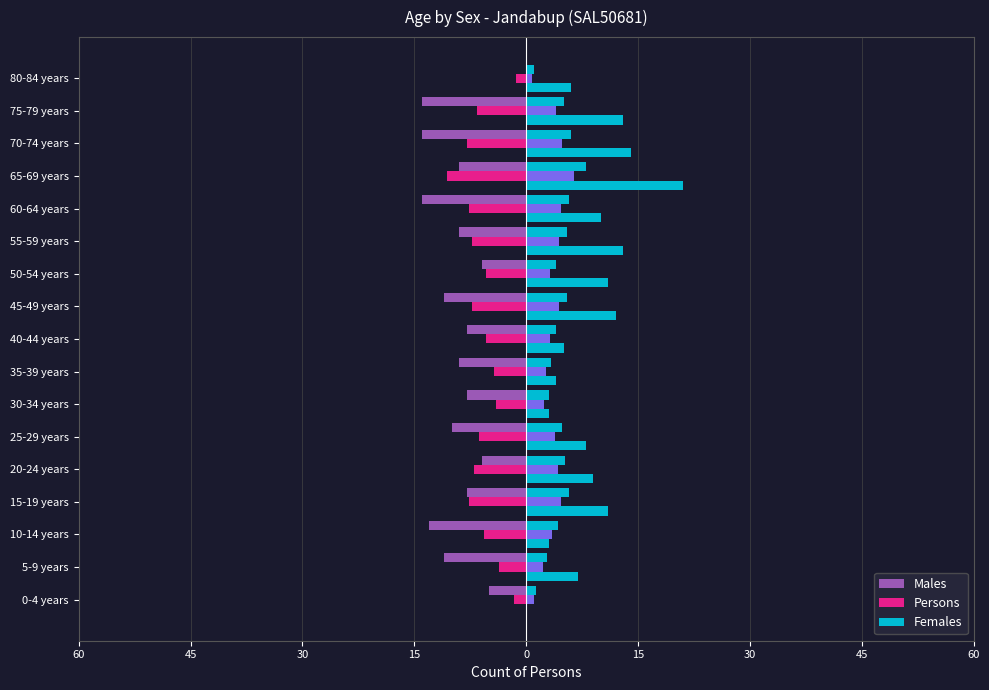

The value of Males at 45-49 years is -17.5. True or false?

False